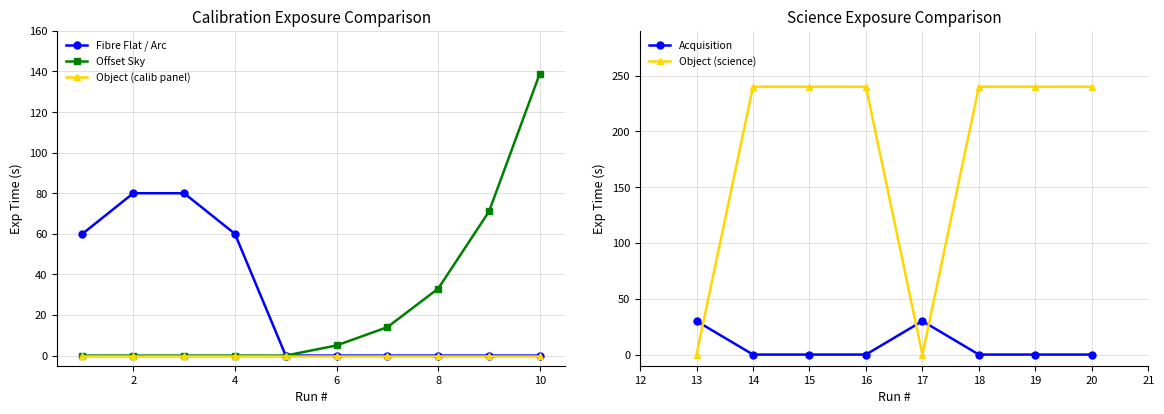

Where is Object / Acquisition nearest to the value 69?

9